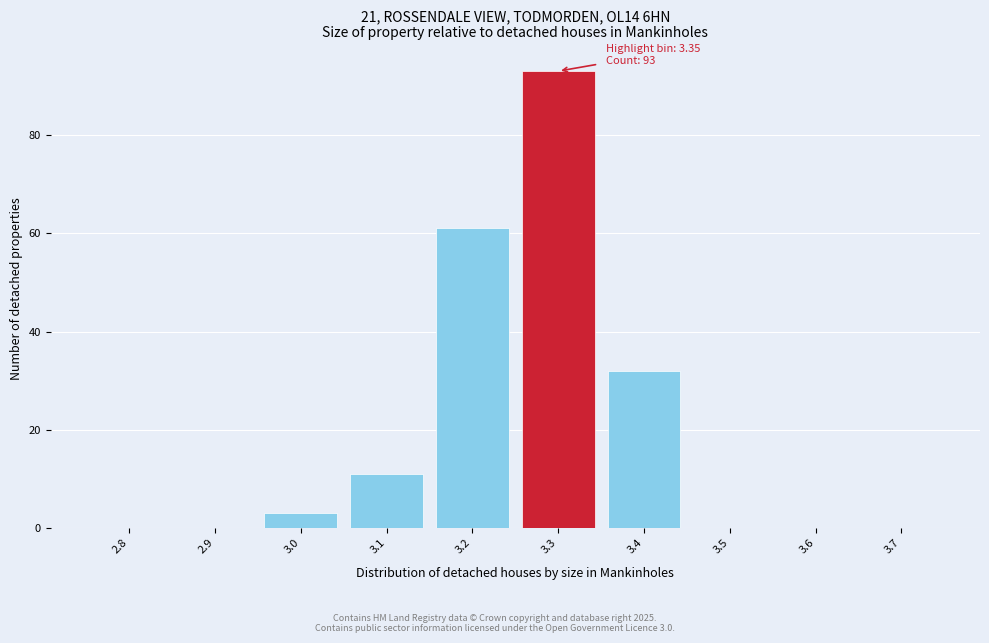

Reading left to right, transcribe all the data shown in this chart.

2.8=0	2.9=0	3.0=3	3.1=11	3.2=61	3.3=93	3.4=32	3.5=0	3.6=0	3.7=0